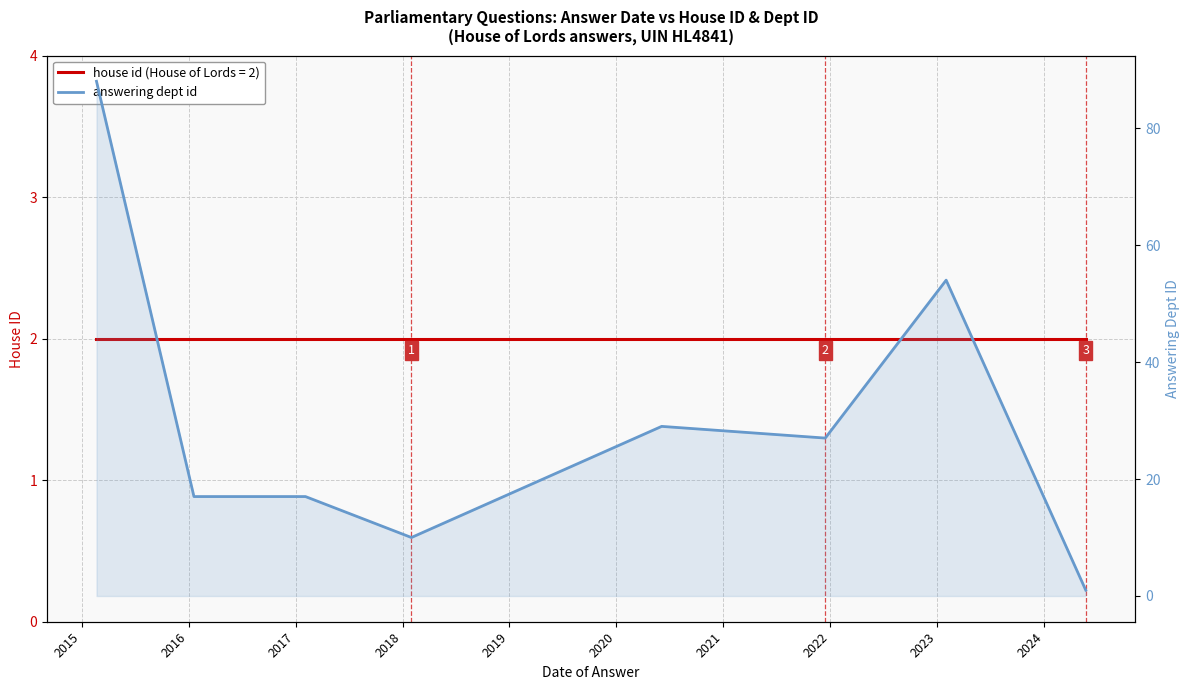

What is the value of the answering dept id point at the 3rd from the left?

17